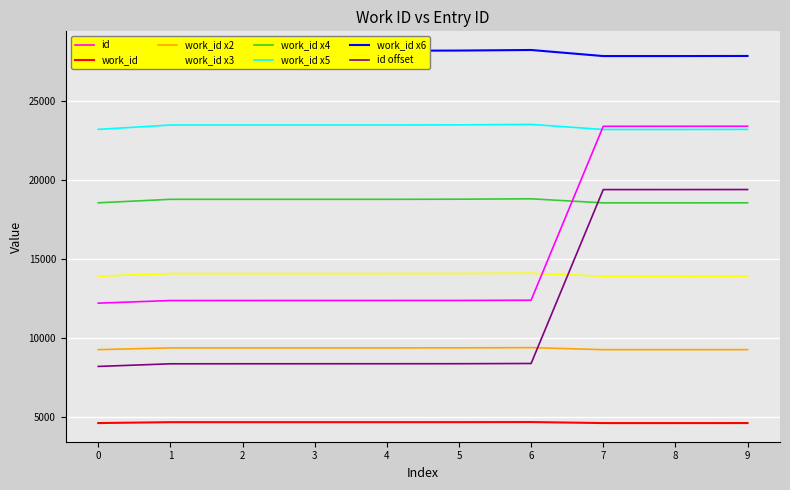

The value of work_id x2 at 4 is 4419. True or false?

False